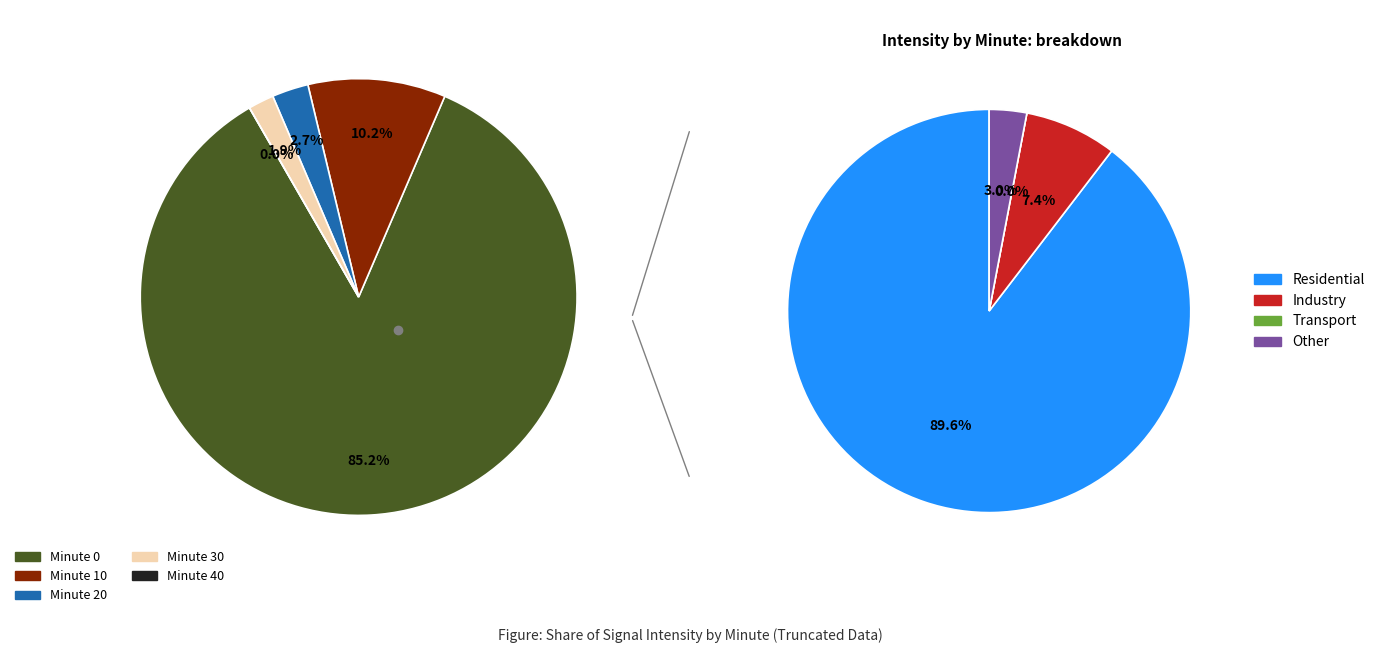

What percentage do 40 and 0 together represent?

85.2%